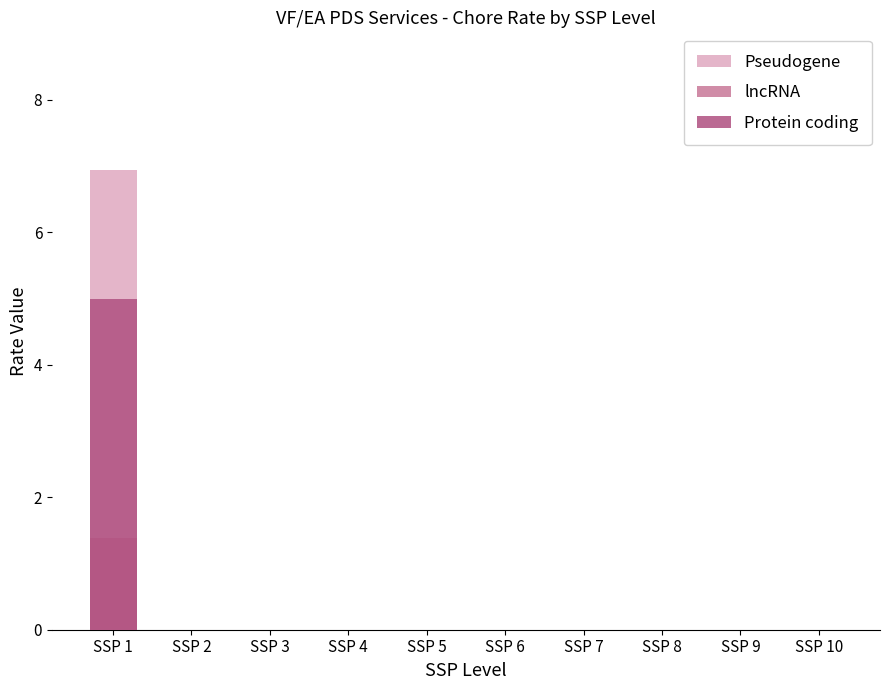

The Protein coding series shows 0.0 at SSP 4. True or false?

True